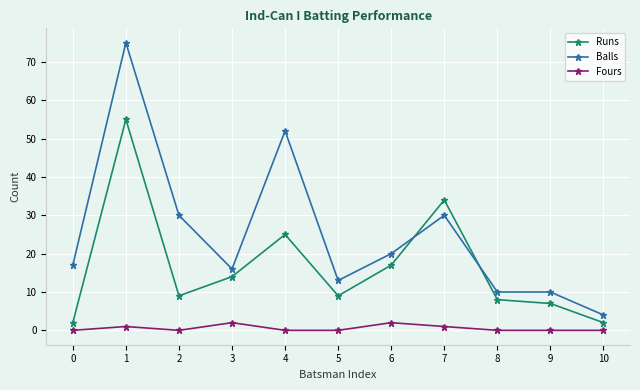

Which series has the largest total across all categories?

Balls